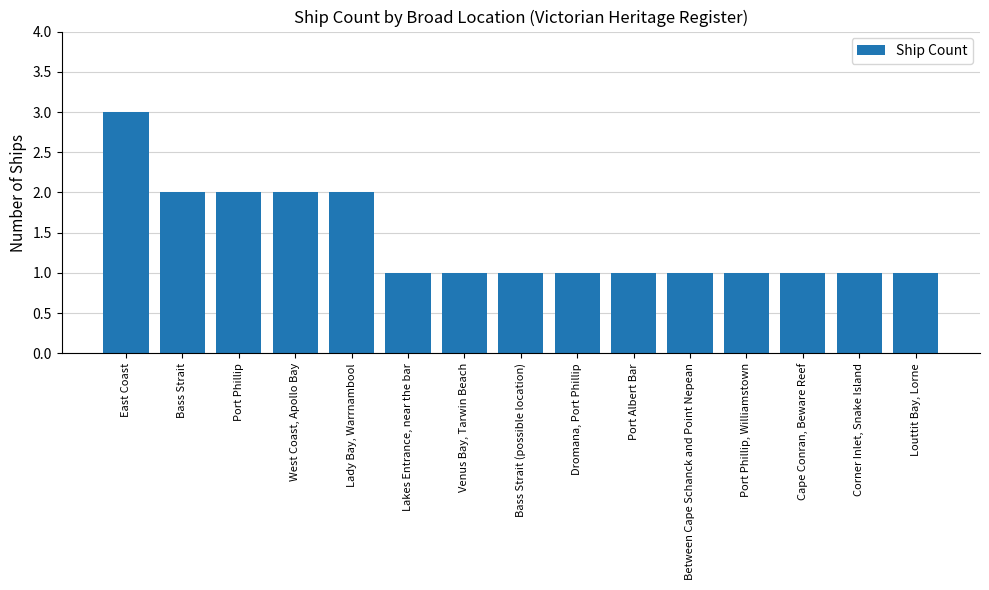

Is it true that the value at Lakes Entrance, near the bar is 2?

False